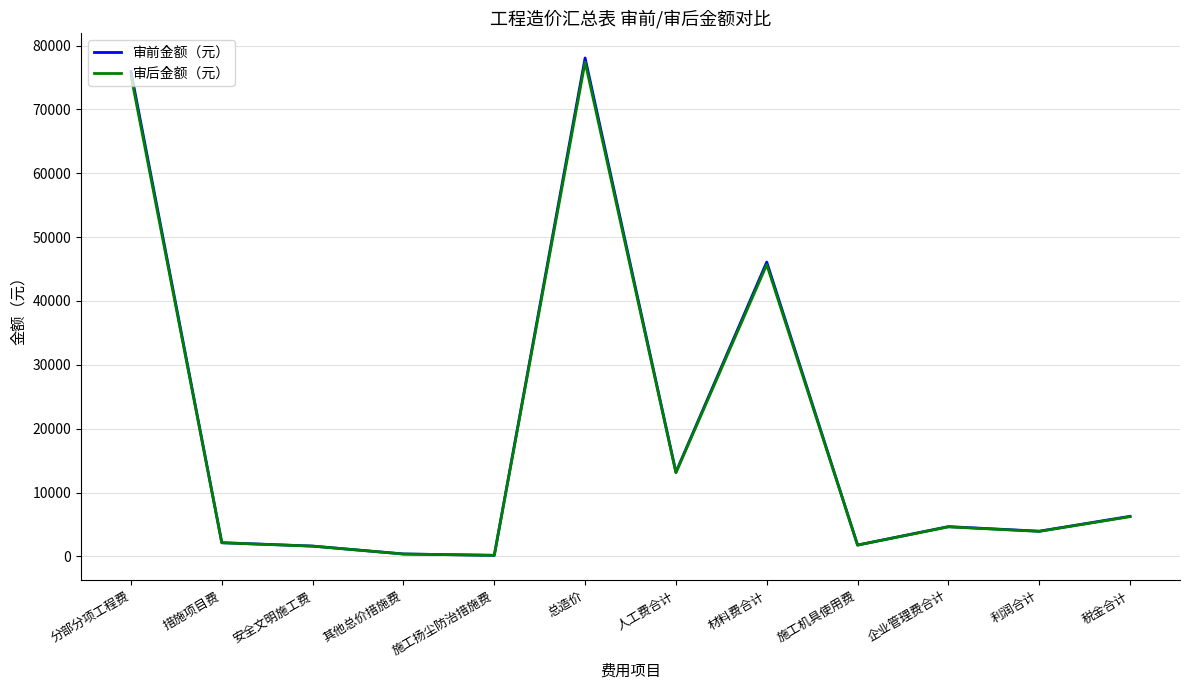

True or false: 审后金额（元） has a value of 1766 at 施工机具使用费.

True